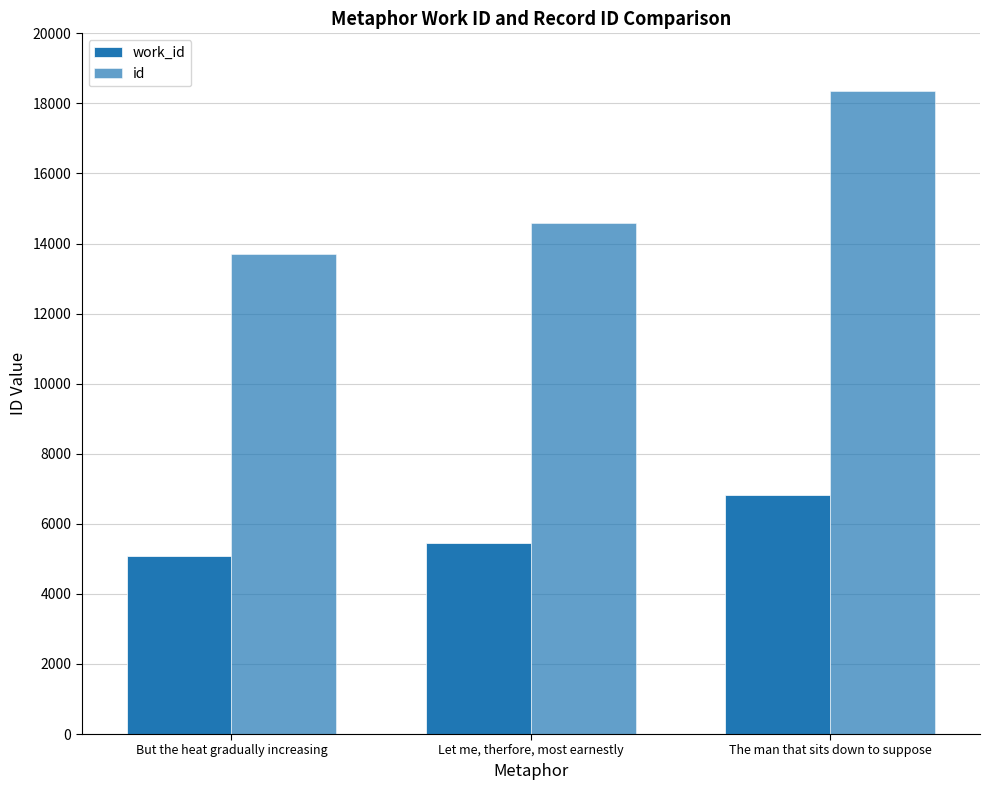

Are the bars grouped side by side (vs. stacked)?

Yes